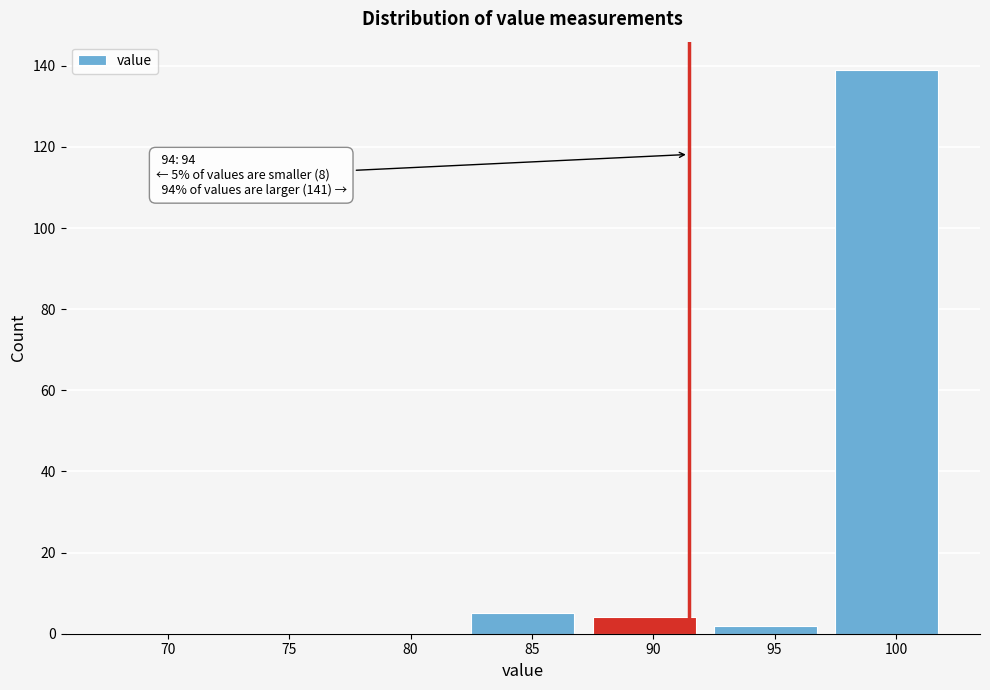

Reading right to left, list all the values displayed in this chart.

100=139	95=2	90=4	85=5	80=0	75=0	70=0